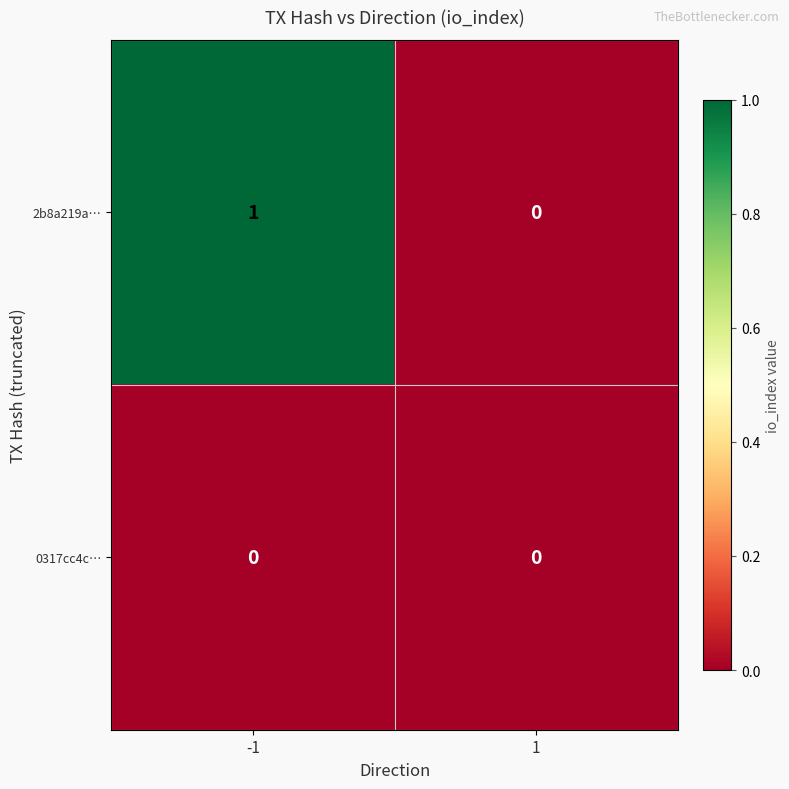

Which series has the widest spread of values?

2b8a219a…